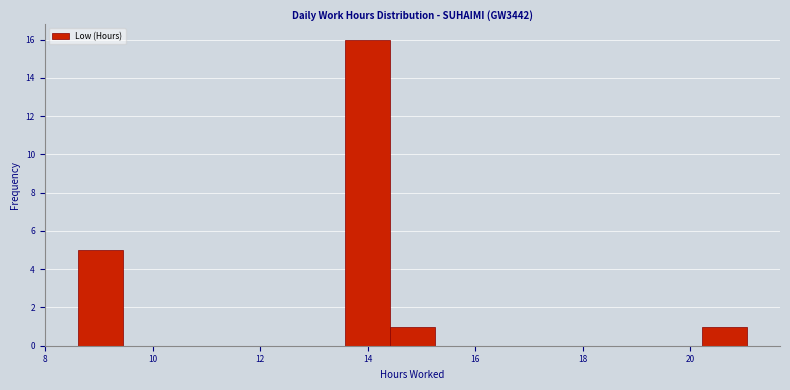

What is the height of the bar covering 13.6 to 14.4 on the x-axis? Neither the bar edges nor the heights are printed on the chart, so give them approximately, as read against the axes.

16